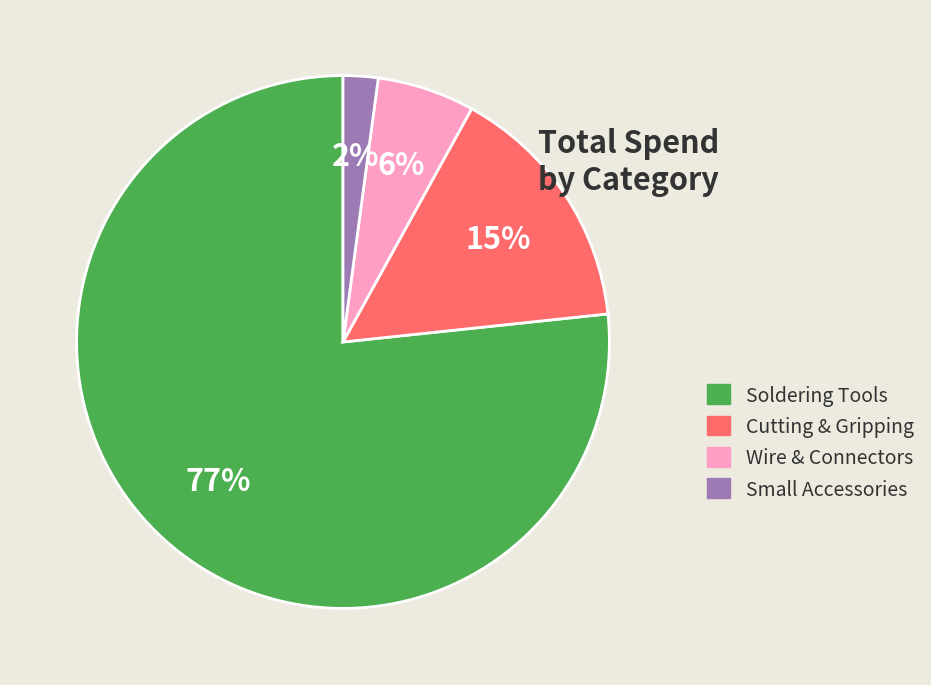

To the nearest percent, what is the difference between the largest and smallest slice percentages?

75%